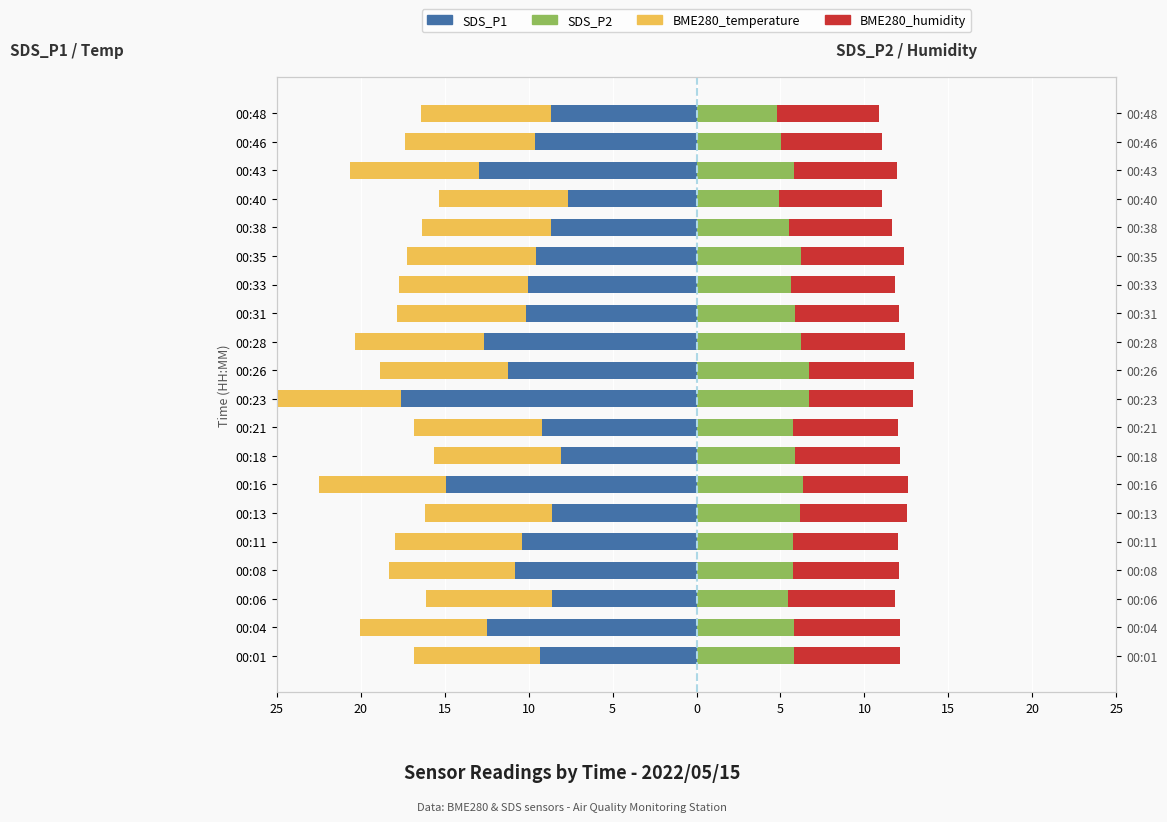

The BME280_temperature series shows -5.0 at 00:28. True or false?

False